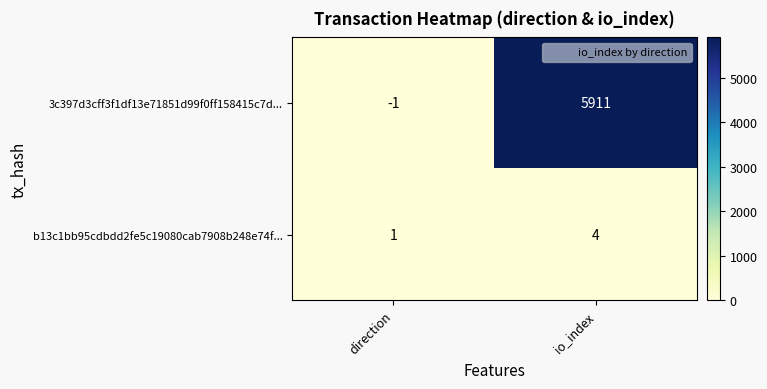

Reading left to right, transcribe all the data shown in this chart.

3c397d3cff3f1df13e71851d99f0ff158415c7d...: direction=-1	io_index=5911
b13c1bb95cdbdd2fe5c19080cab7908b248e74f...: direction=1	io_index=4